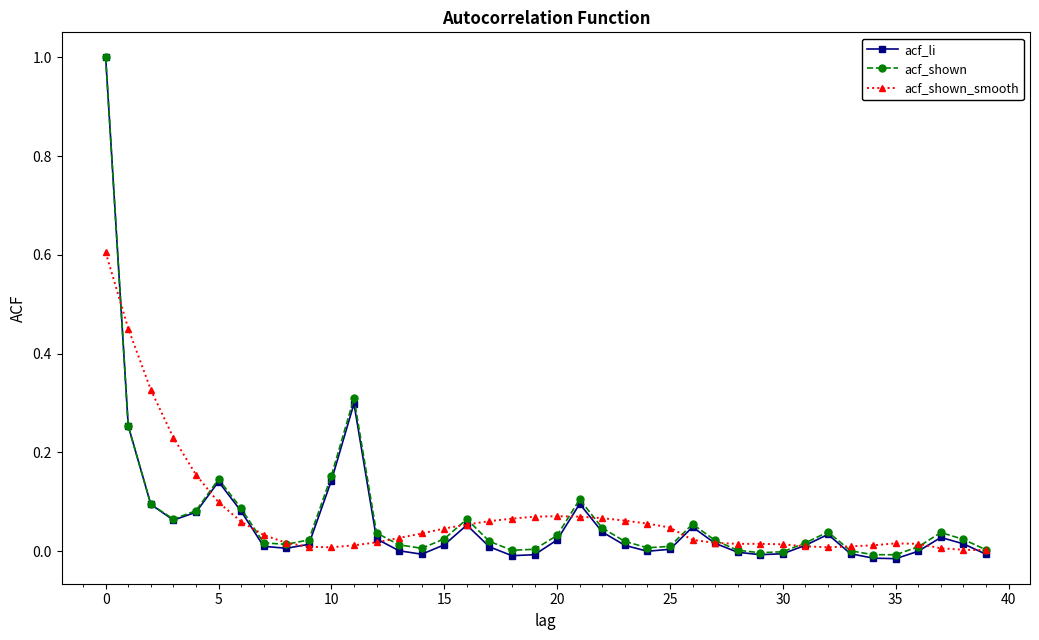

True or false: acf_li has more than 0 interior local peaks.

True